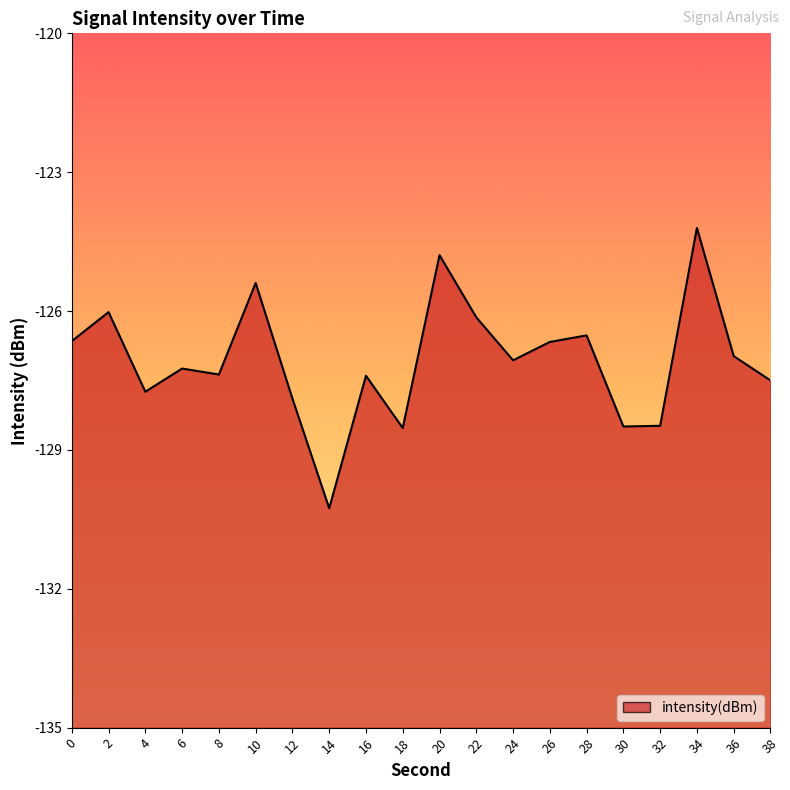

Does the chart have visible grid lines?

No